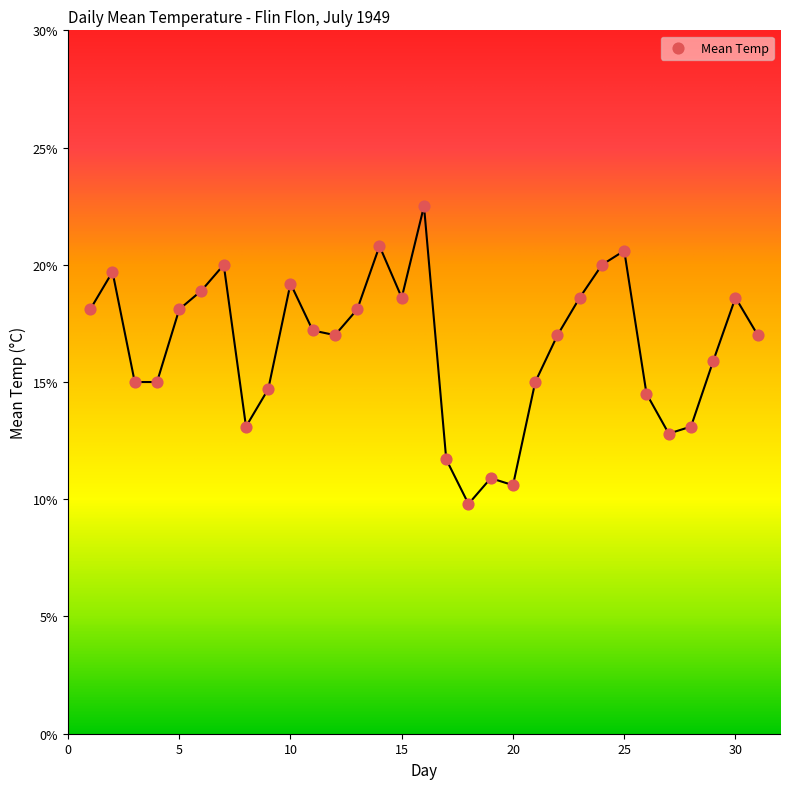

What is the range of X values (max minus min)?

30.0